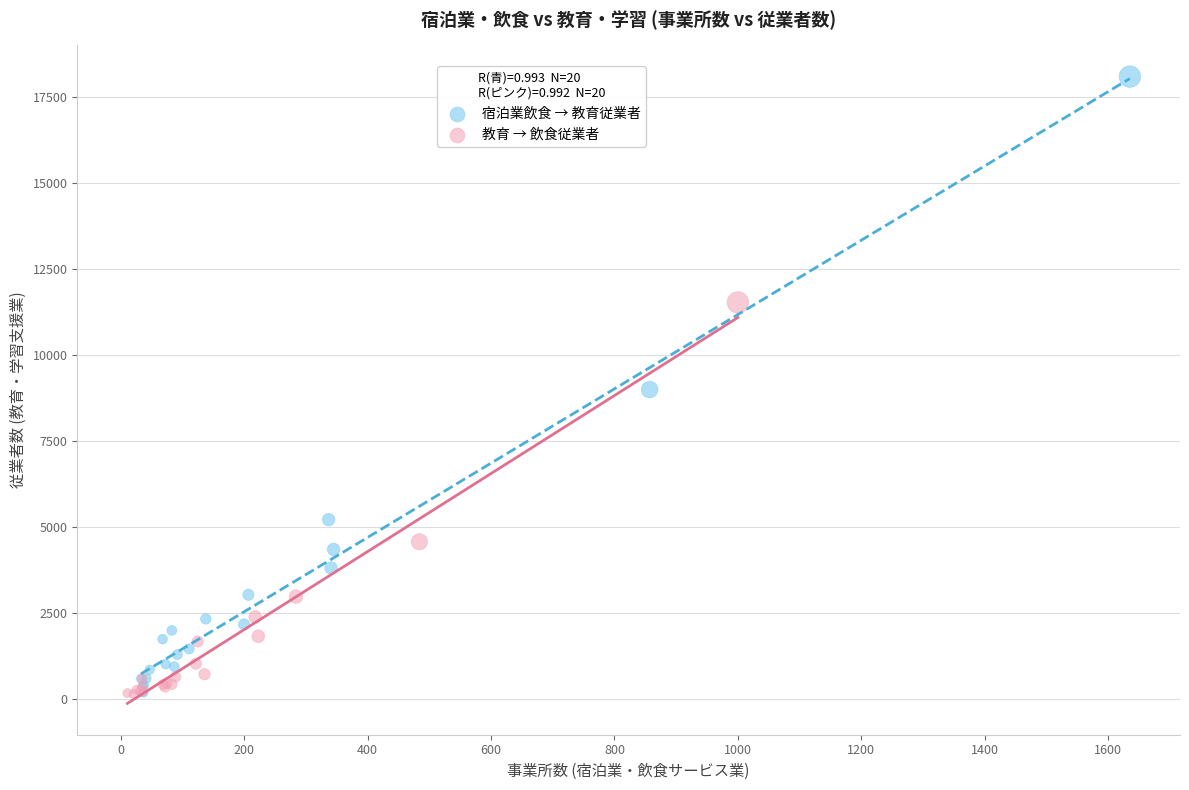

Which series has the largest Y range (max minus min)?

宿泊業飲食 → 教育従業者